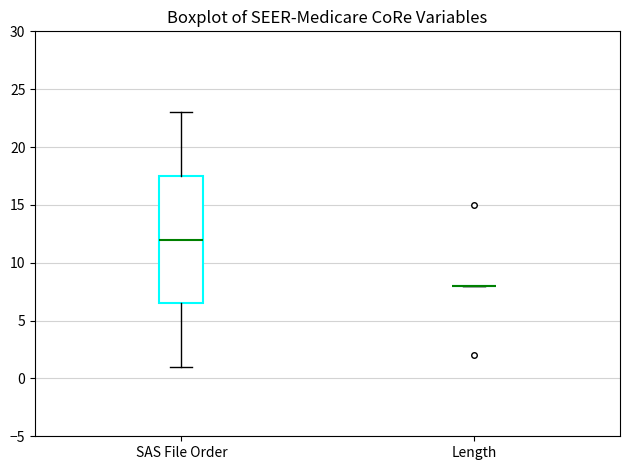

Reading left to right, read every box against the y-axis: the position of its median line, the range the box covers, and the ends of its whiskers. The values are not printed on the chart, so give them approximately, as read against the axis.

SAS File Order: median 12.0, box 6.5 to 17.5, whiskers 1.0 to 23.0
Length: box collapsed to a line at 8.0, whiskers 8.0 to 8.0